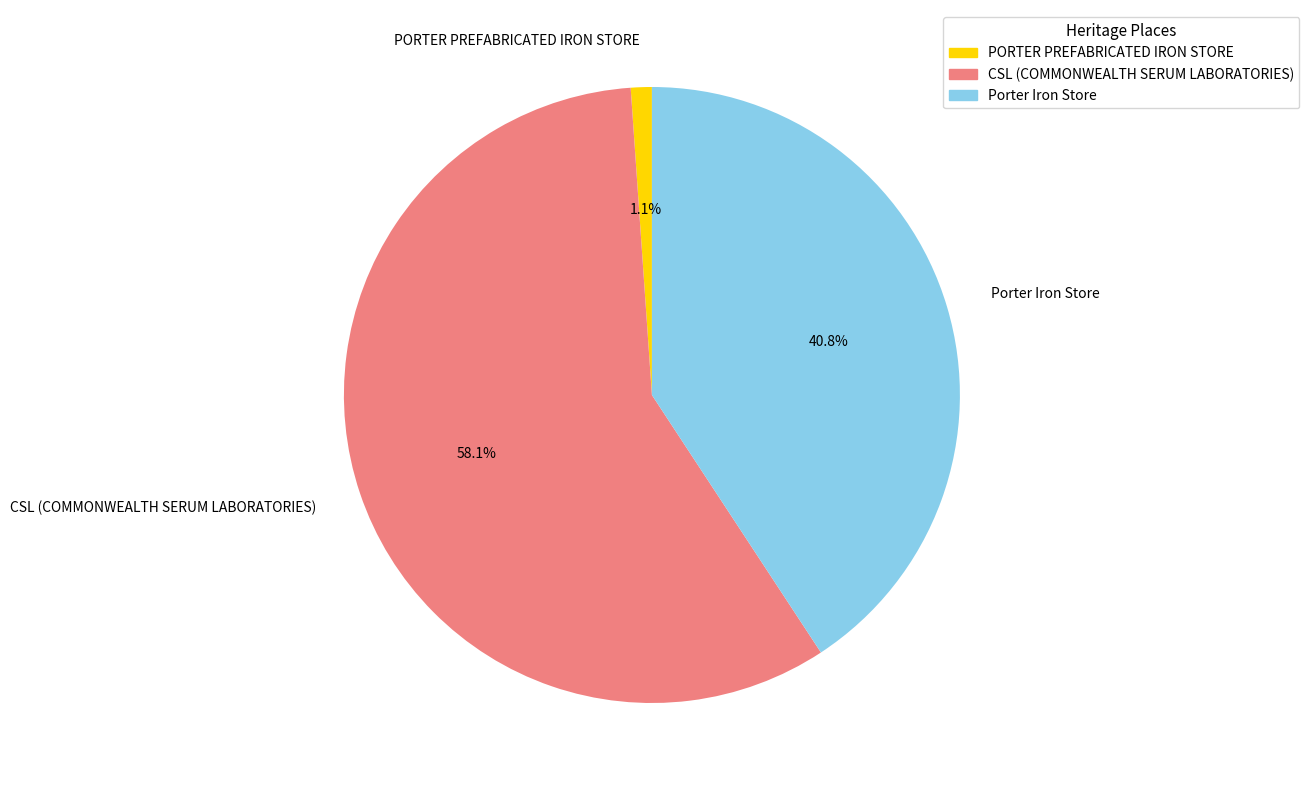

Approximately how many times larger is the value at Porter Iron Store compared to CSL (COMMONWEALTH SERUM LABORATORIES)?

0.7